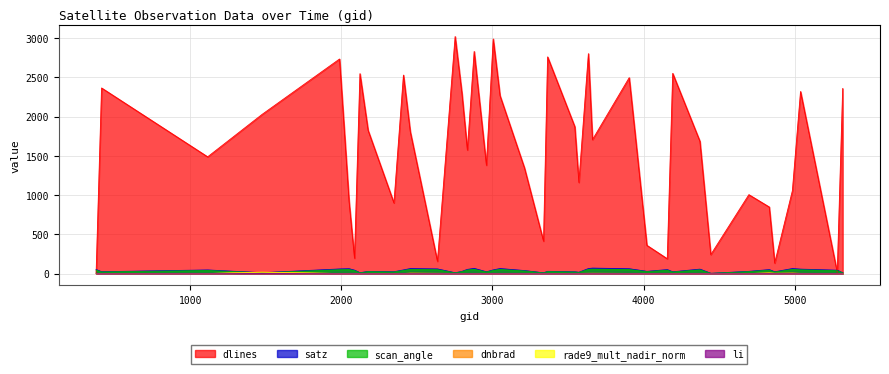

How many lines are shown in the chart?

6